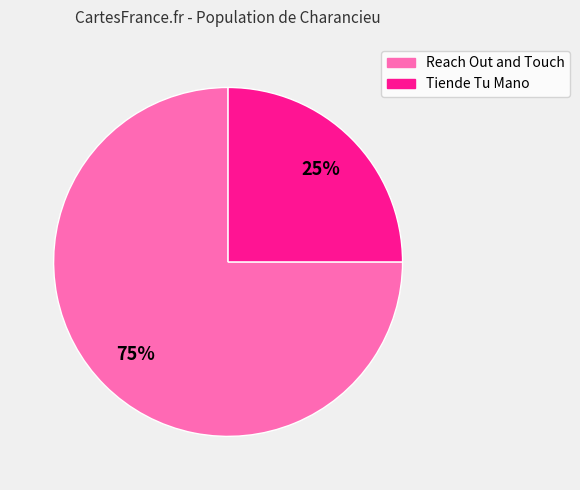

To the nearest percent, what is the difference between the largest and smallest slice percentages?

50%